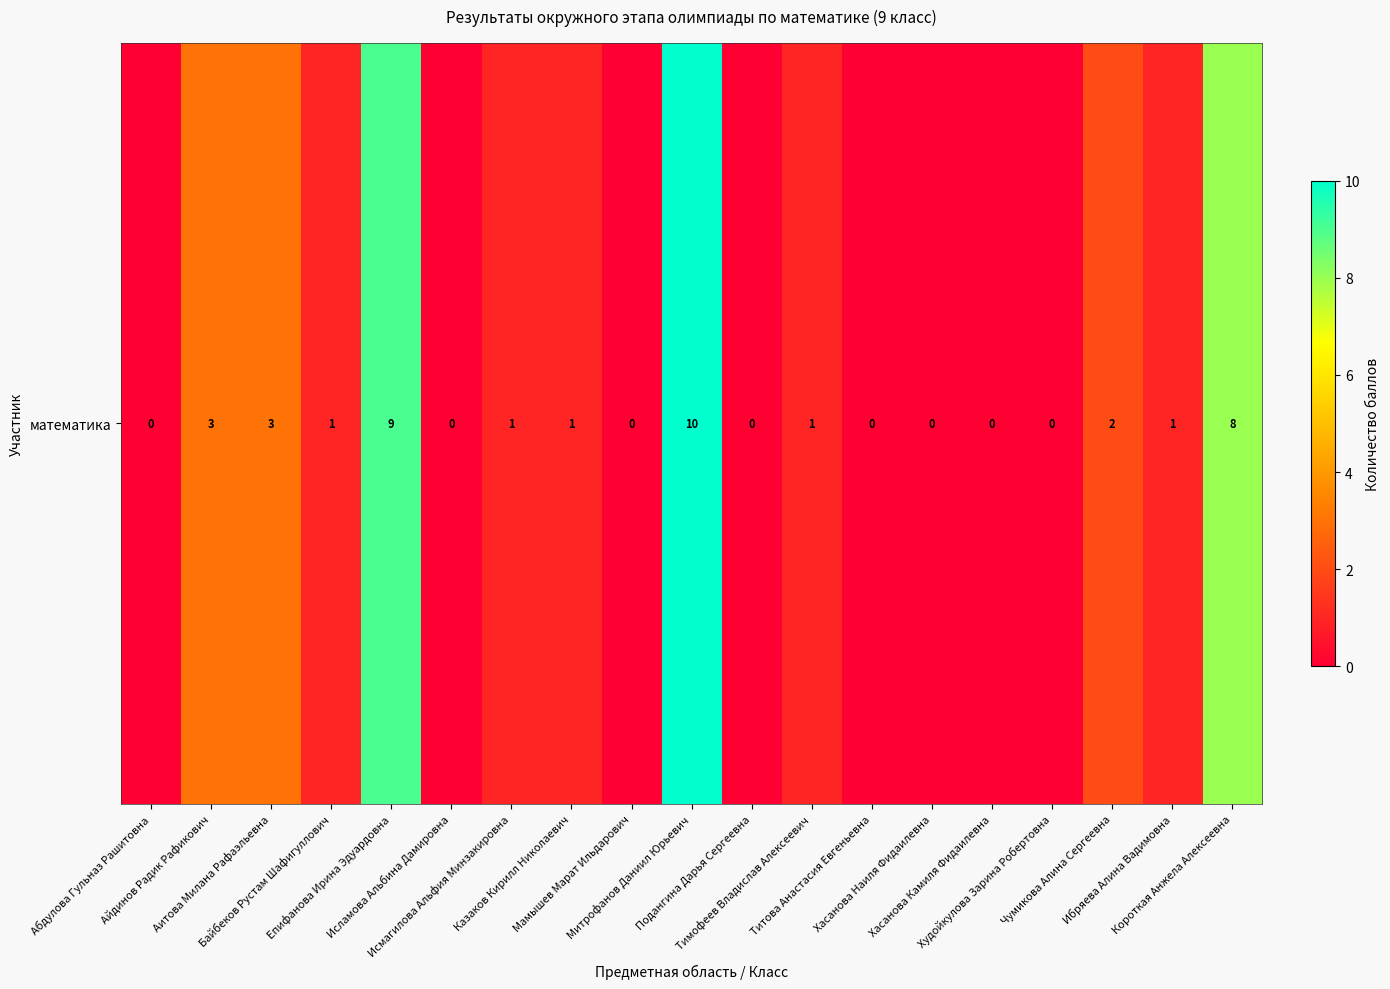

Which label corresponds to the largest value in the chart?

Митрофанов Даниил Юрьевич